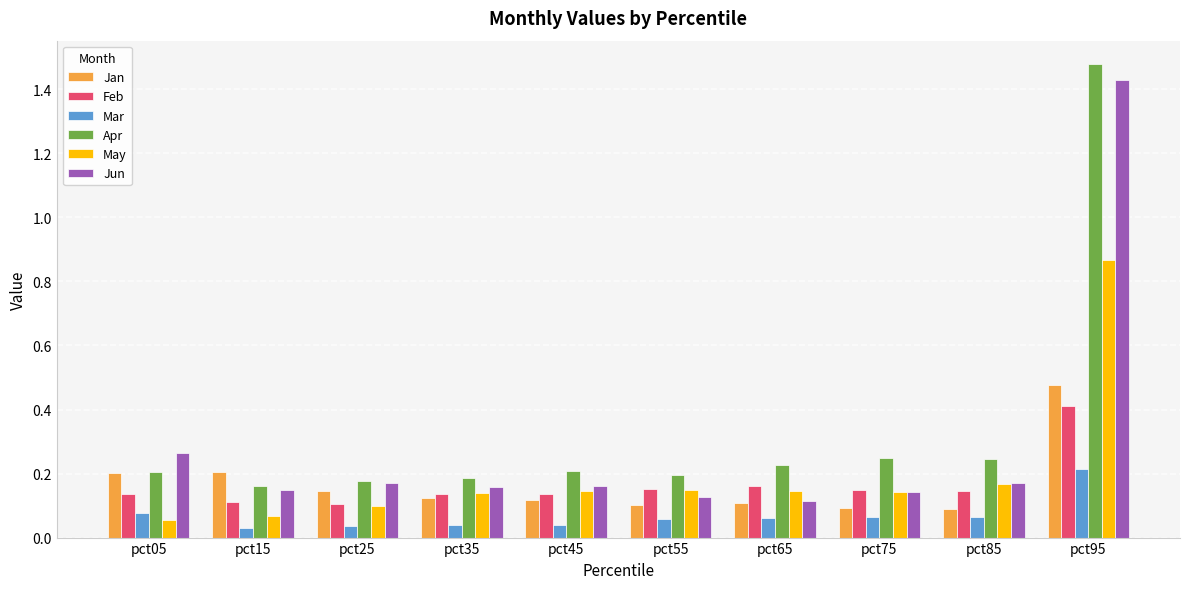

At which category does the chart reach its peak across all series?

pct95